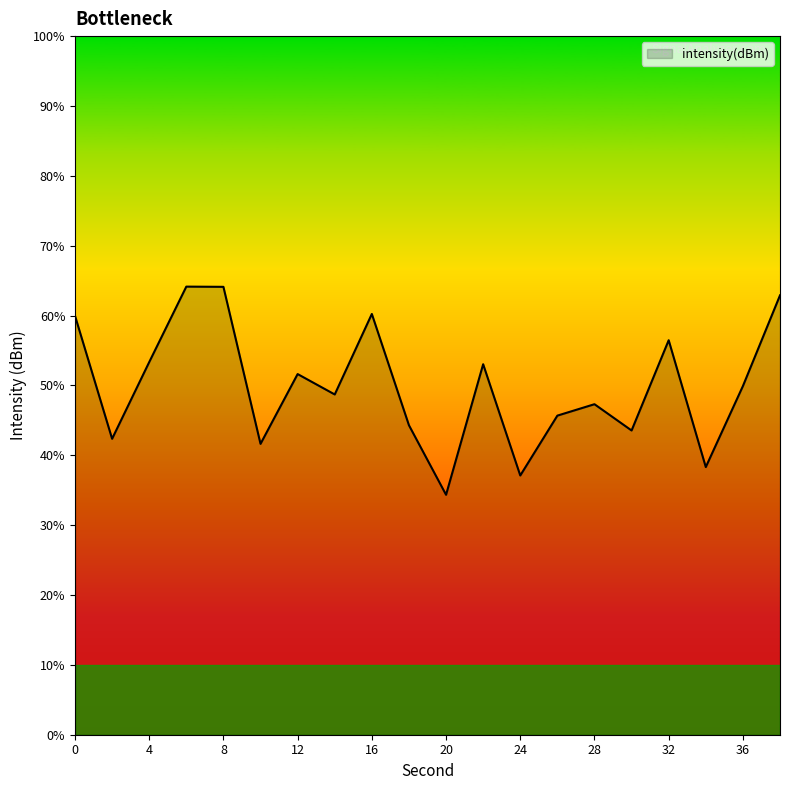

Does the chart display data point markers on the line(s)?

No